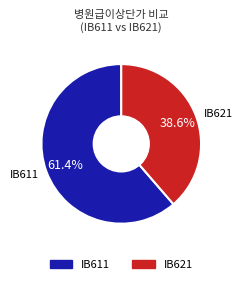

The IB611 slice represents 50% of the pie. True or false?

False